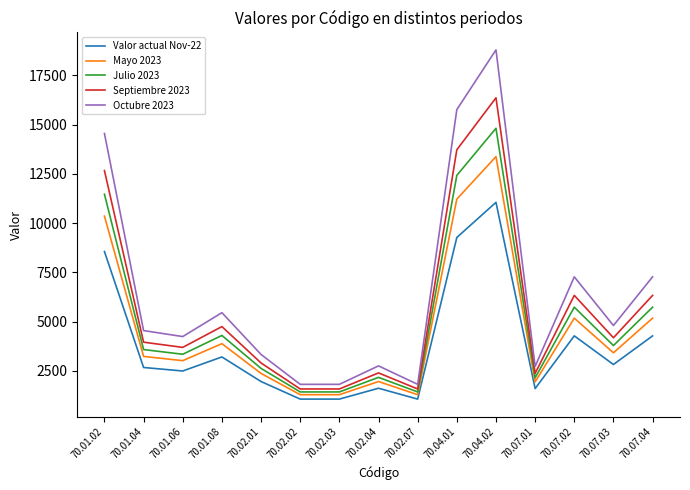

How many values in the Mayo 2023 series exceed 3237?

8